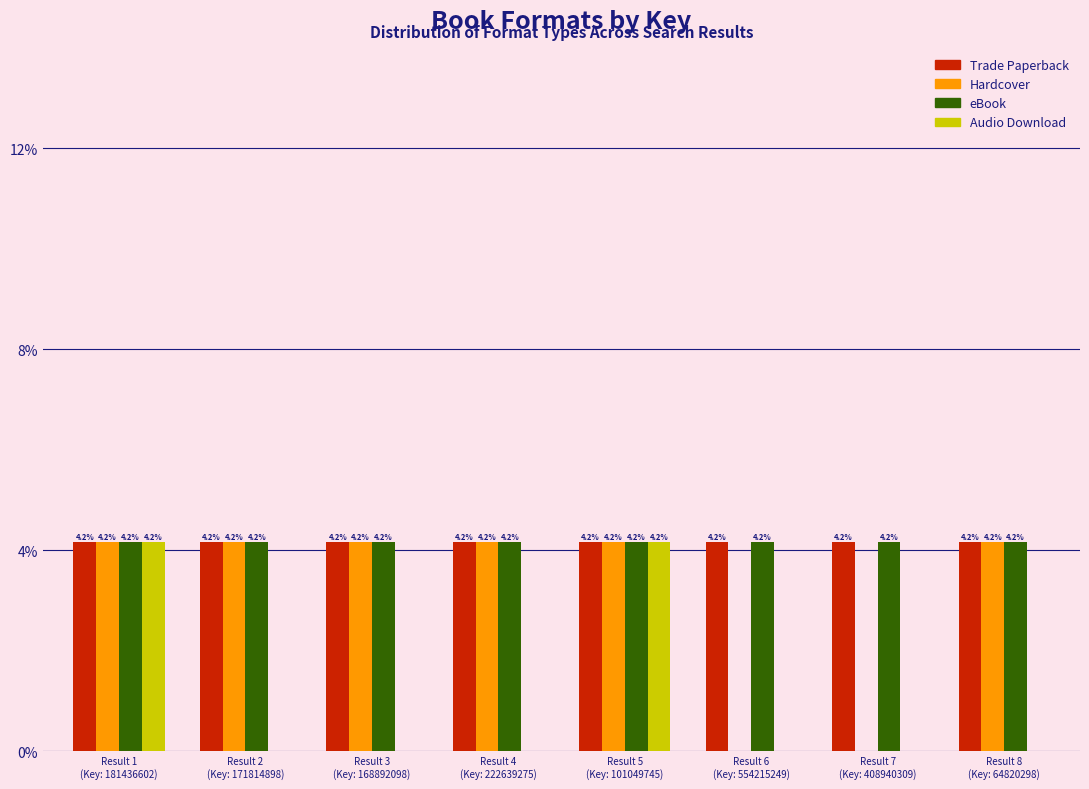

What is the maximum value shown in the chart?

4.2